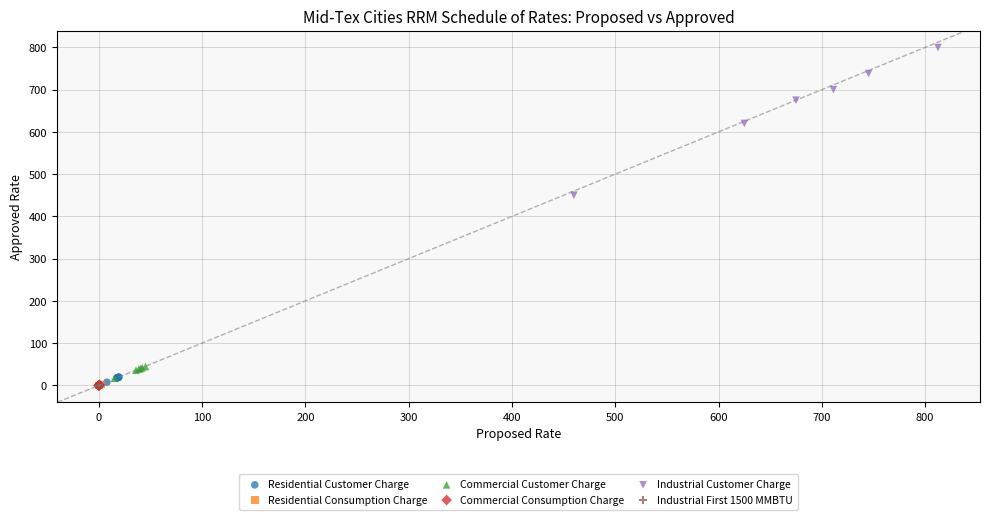

Which series reaches the maximum Y coordinate?

Industrial Customer Charge